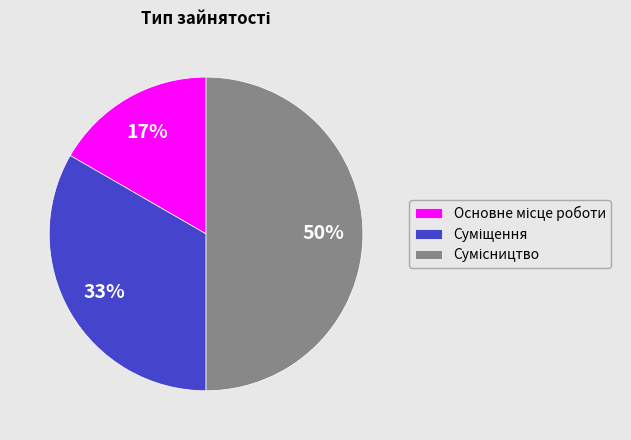

To the nearest percent, what is the average slice percentage?

33%